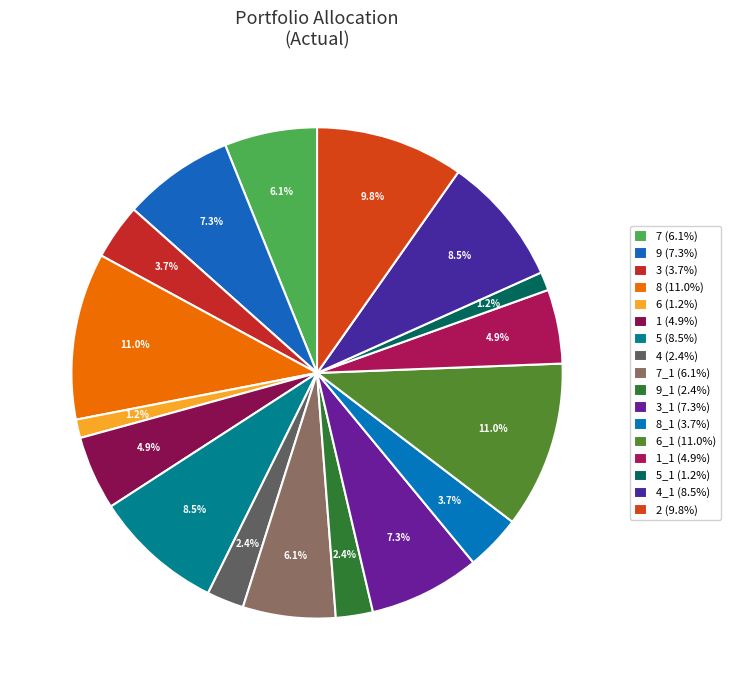

What is the smallest slice in the pie chart?

6